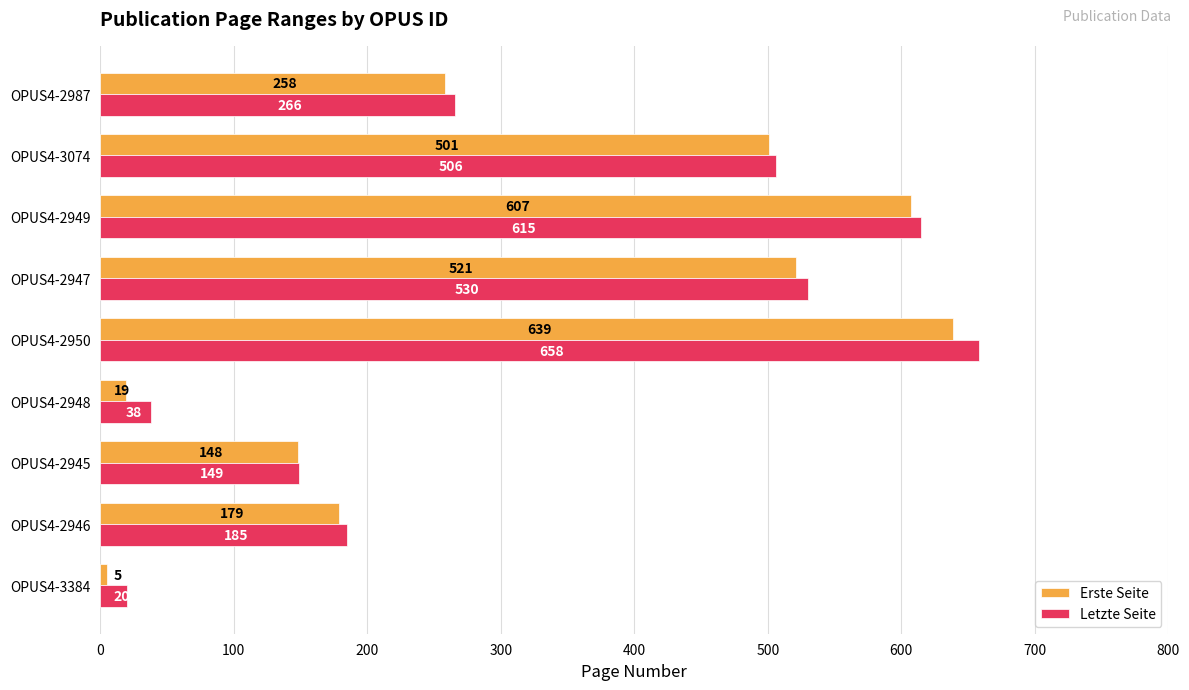

Read the Erste Seite value at OPUS4-2945.

148